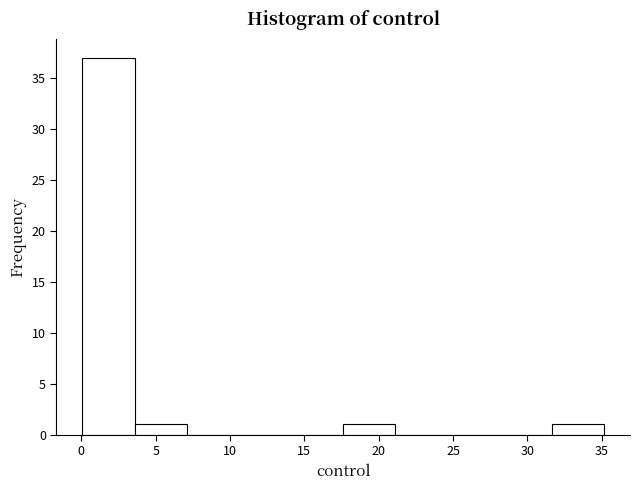

Reading left to right, list every bar in this chart as the range it spans on the x-axis followed by its height. Neither the bar edges nor the heights are printed on the chart, so give them approximately, as read against the axes.

0.0 to 3.5: 37
3.5 to 7.0: 1
7.0 to 10.5: 0
10.5 to 14.0: 0
14.0 to 17.5: 0
17.5 to 21.0: 1
21.0 to 24.5: 0
24.5 to 28.0: 0
28.0 to 31.5: 0
31.5 to 35.0: 1